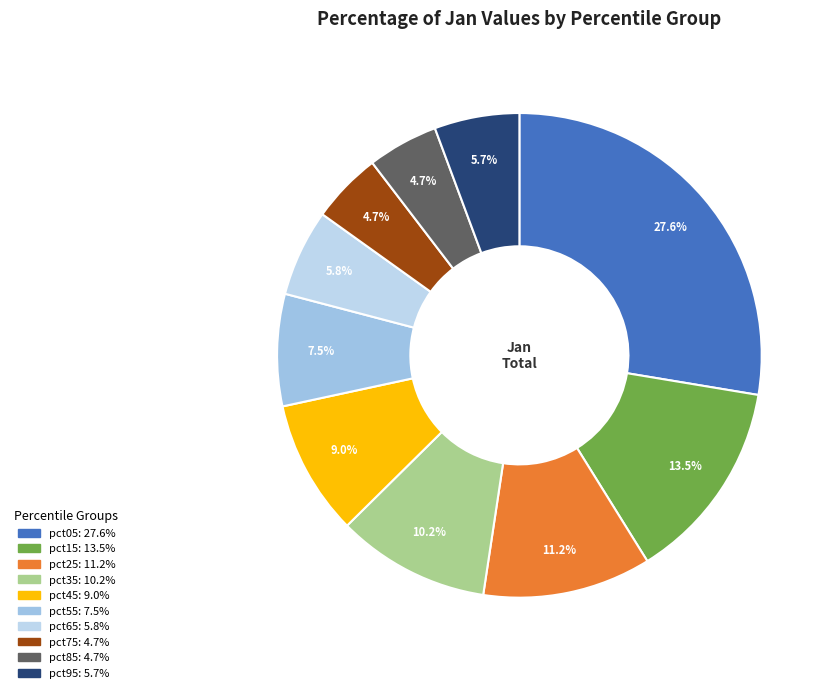

To the nearest percent, what is the difference between the pct75 and pct95 slice percentages?

1%